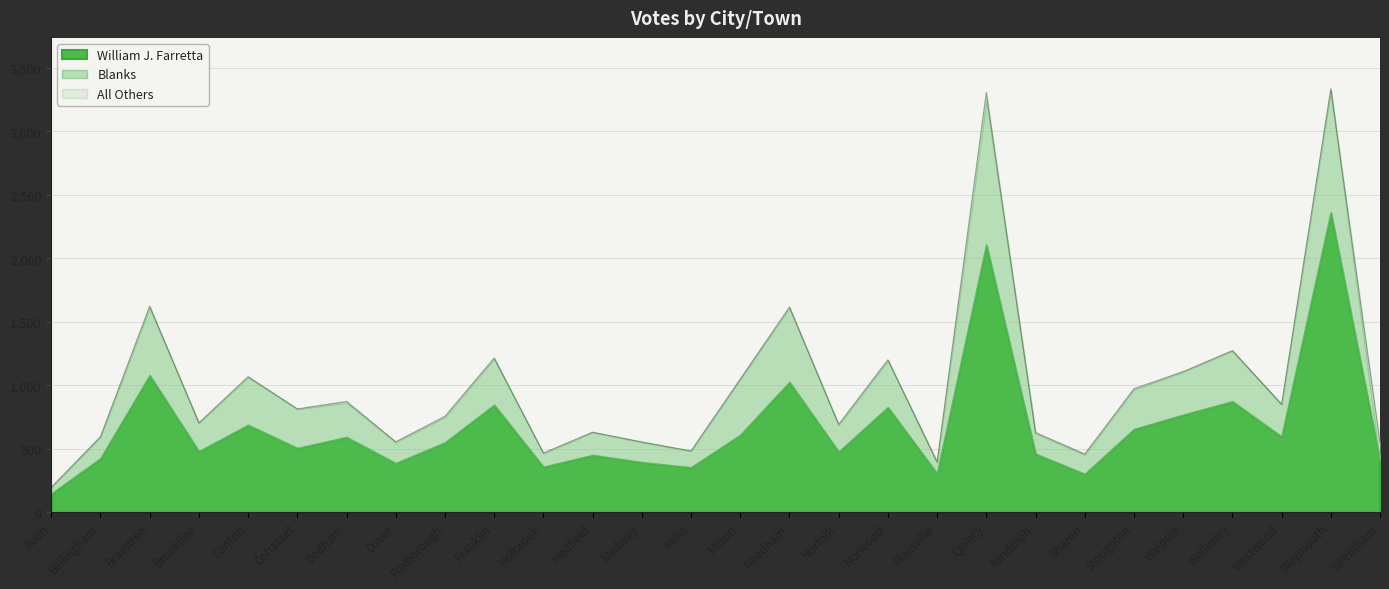

Between Dover and Needham, which series saw the biggest shift?

William J. Farretta